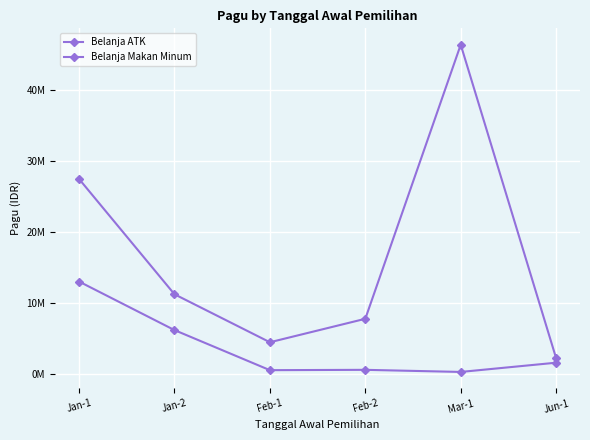

Which category has the highest value in the Belanja ATK series?

Jan-1